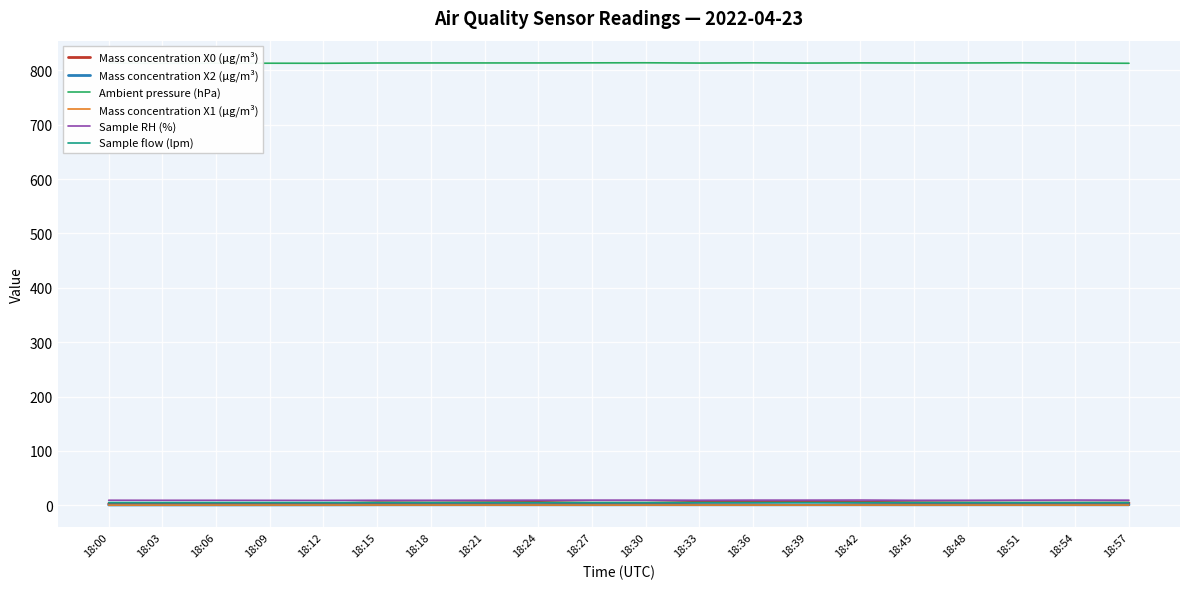

Reading left to right, list all the values displayed in this chart.

Mass concentration X0 (μg/m³): 18:00=2.7	18:03=2.8	18:06=2.0	18:09=2.6	18:12=2.5	18:15=4.8	18:18=4.2	18:21=4.8	18:24=5.3	18:27=3.7	18:30=3.8	18:33=5.5	18:36=5.8	18:39=7.0	18:42=5.5	18:45=4.8	18:48=4.3	18:51=3.8	18:54=3.9	18:57=4.2
Mass concentration X2 (μg/m³): 18:00=0.5	18:03=0.6	18:06=0.6	18:09=0.6	18:12=0.7	18:15=0.8	18:18=0.8	18:21=0.9	18:24=0.8	18:27=0.8	18:30=0.9	18:33=0.8	18:36=0.8	18:39=0.8	18:42=0.8	18:45=0.8	18:48=0.8	18:51=0.9	18:54=0.8	18:57=0.8
Ambient pressure (hPa): 18:00=813.2	18:03=812.9	18:06=813.1	18:09=813.1	18:12=813.0	18:15=813.5	18:18=813.6	18:21=813.6	18:24=813.6	18:27=813.8	18:30=813.9	18:33=813.4	18:36=813.8	18:39=813.4	18:42=813.7	18:45=813.5	18:48=813.6	18:51=813.9	18:54=813.4	18:57=813.0
Mass concentration X1 (μg/m³): 18:00=0.2	18:03=0.3	18:06=0.3	18:09=0.3	18:12=0.3	18:15=0.4	18:18=0.3	18:21=0.3	18:24=0.3	18:27=0.3	18:30=0.3	18:33=0.3	18:36=0.3	18:39=0.3	18:42=0.3	18:45=0.4	18:48=0.3	18:51=0.3	18:54=0.3	18:57=0.3
Sample RH (%): 18:00=9.2	18:03=9.1	18:06=9.1	18:09=9.0	18:12=8.9	18:15=9.1	18:18=9.1	18:21=9.2	18:24=9.3	18:27=9.4	18:30=9.4	18:33=9.2	18:36=9.4	18:39=9.4	18:42=9.5	18:45=9.1	18:48=9.1	18:51=9.3	18:54=9.5	18:57=9.3
Sample flow (lpm): 18:00=5.0	18:03=5.0	18:06=5.0	18:09=5.0	18:12=5.0	18:15=5.0	18:18=5.0	18:21=5.0	18:24=5.0	18:27=5.0	18:30=5.0	18:33=5.0	18:36=5.0	18:39=5.0	18:42=5.0	18:45=5.0	18:48=5.0	18:51=5.0	18:54=5.0	18:57=5.0